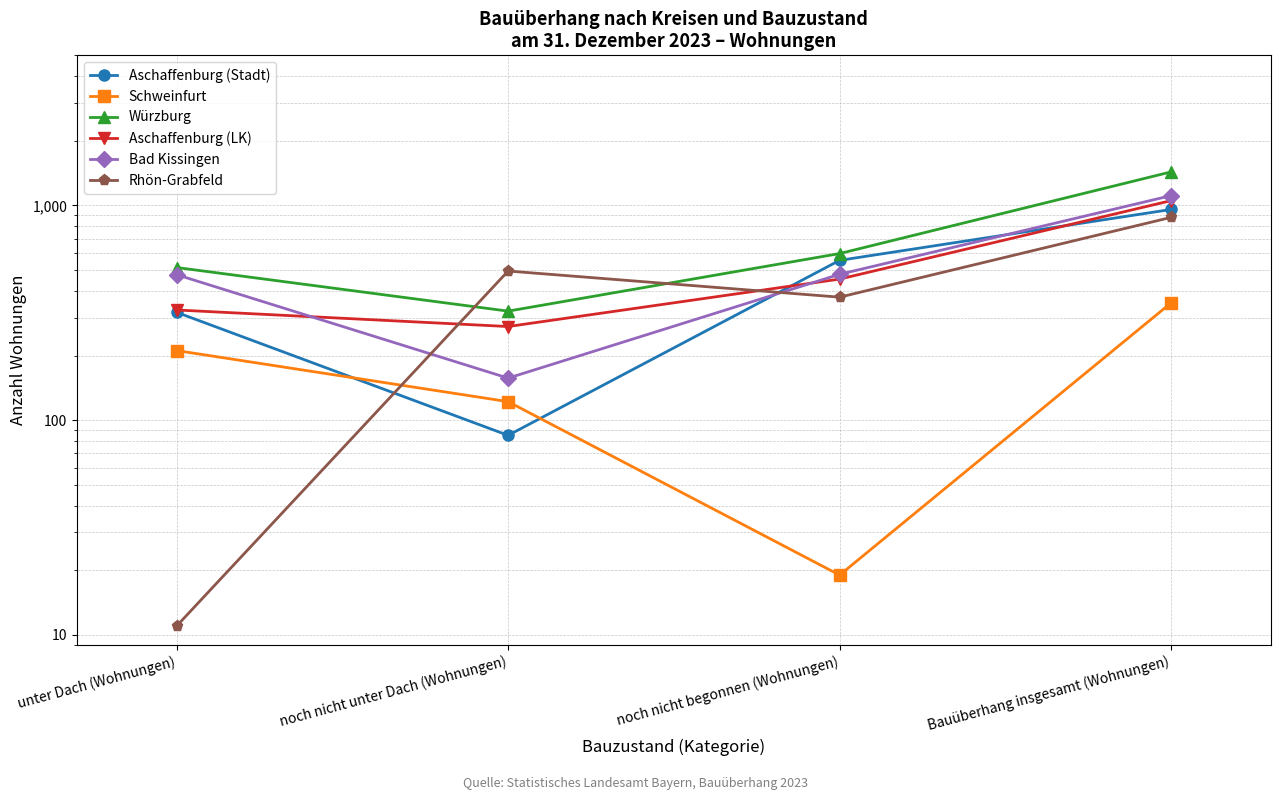

In Rhön-Grabfeld, how many points are higher than both neighbors (excluding endpoints)?

1